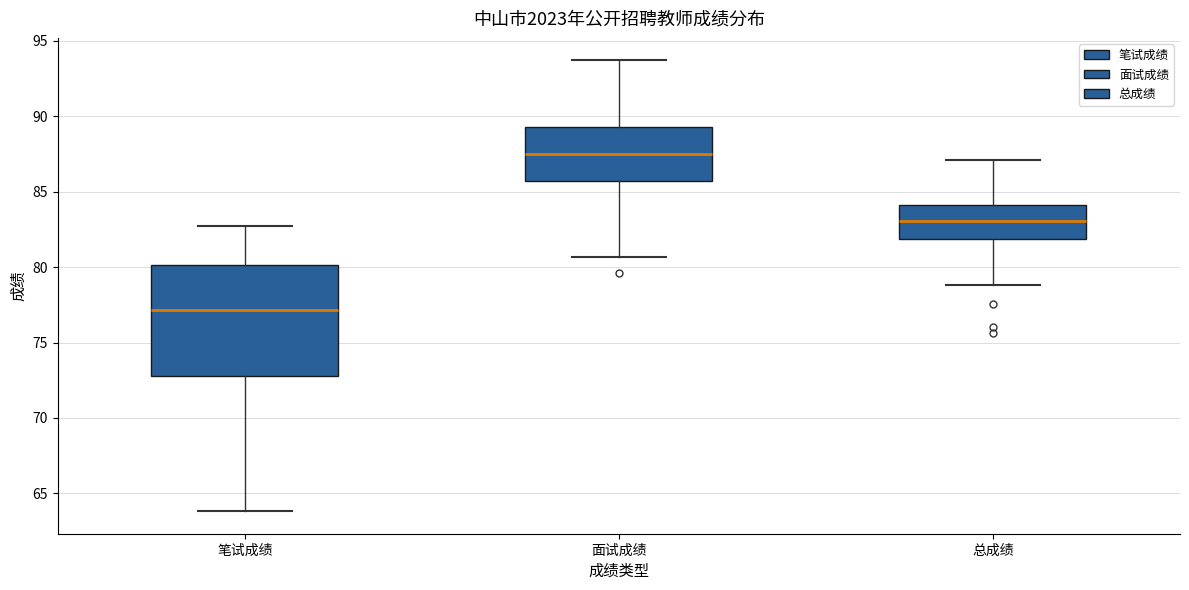

Which box has the lowest median line?

笔试成绩